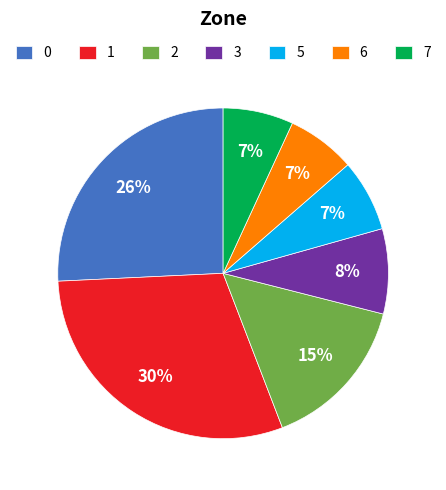

True or false: 7 accounts for 7% of the total.

True